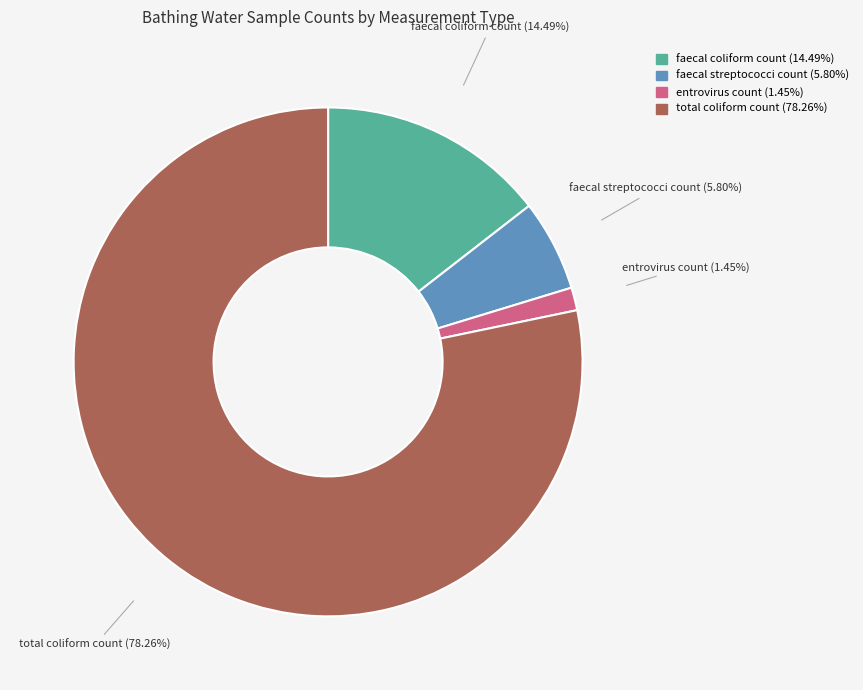

To the nearest percent, what portion does faecal coliform count represent?

14%